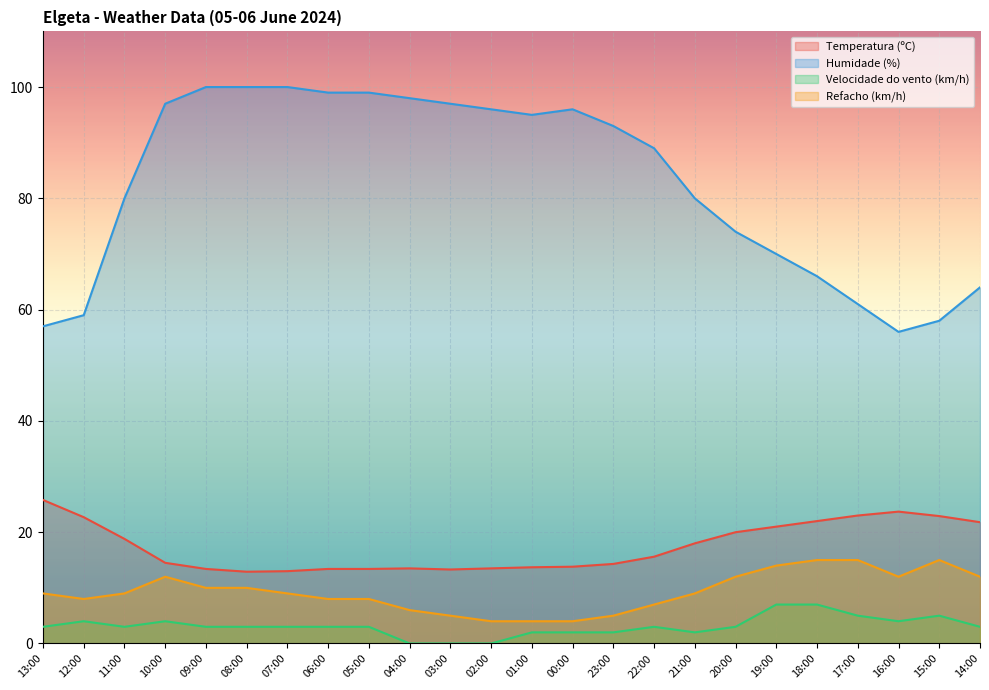

Does the chart display data point markers on the line(s)?

No